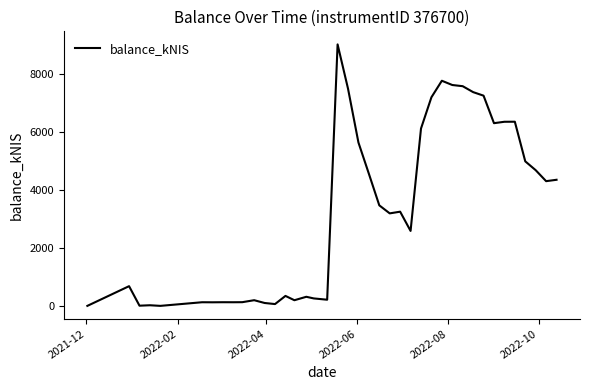

How many lines are shown in the chart?

1